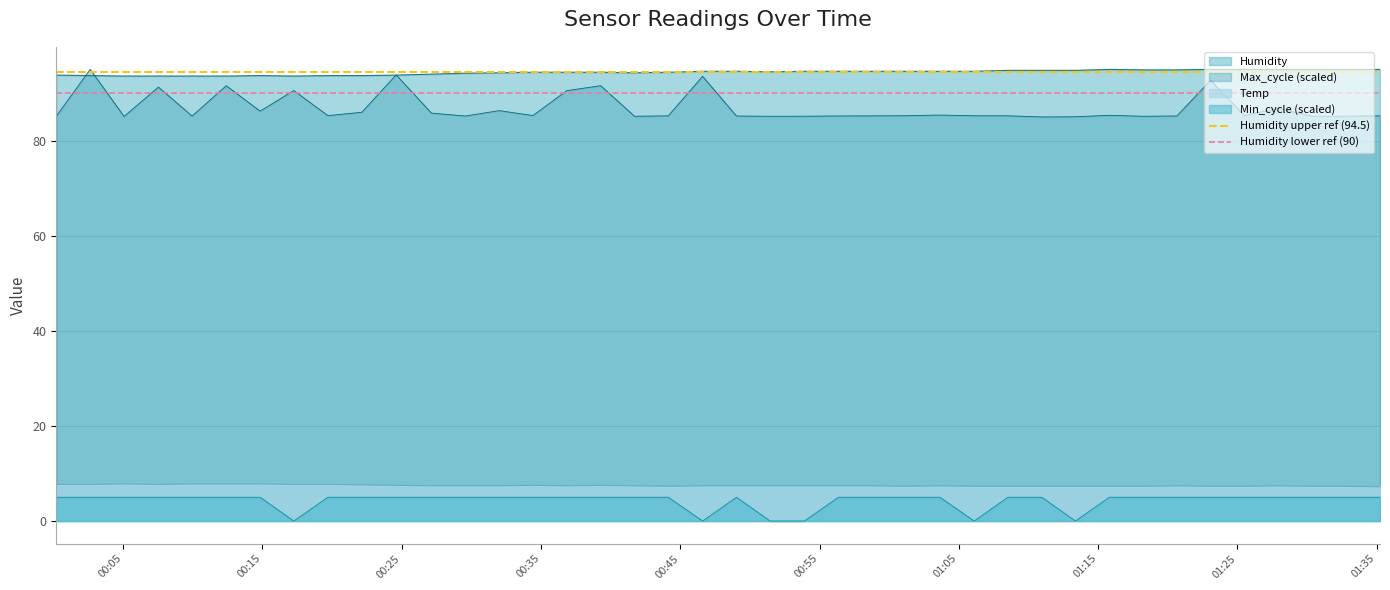

What is the lowest value of the Humidity series?

93.6